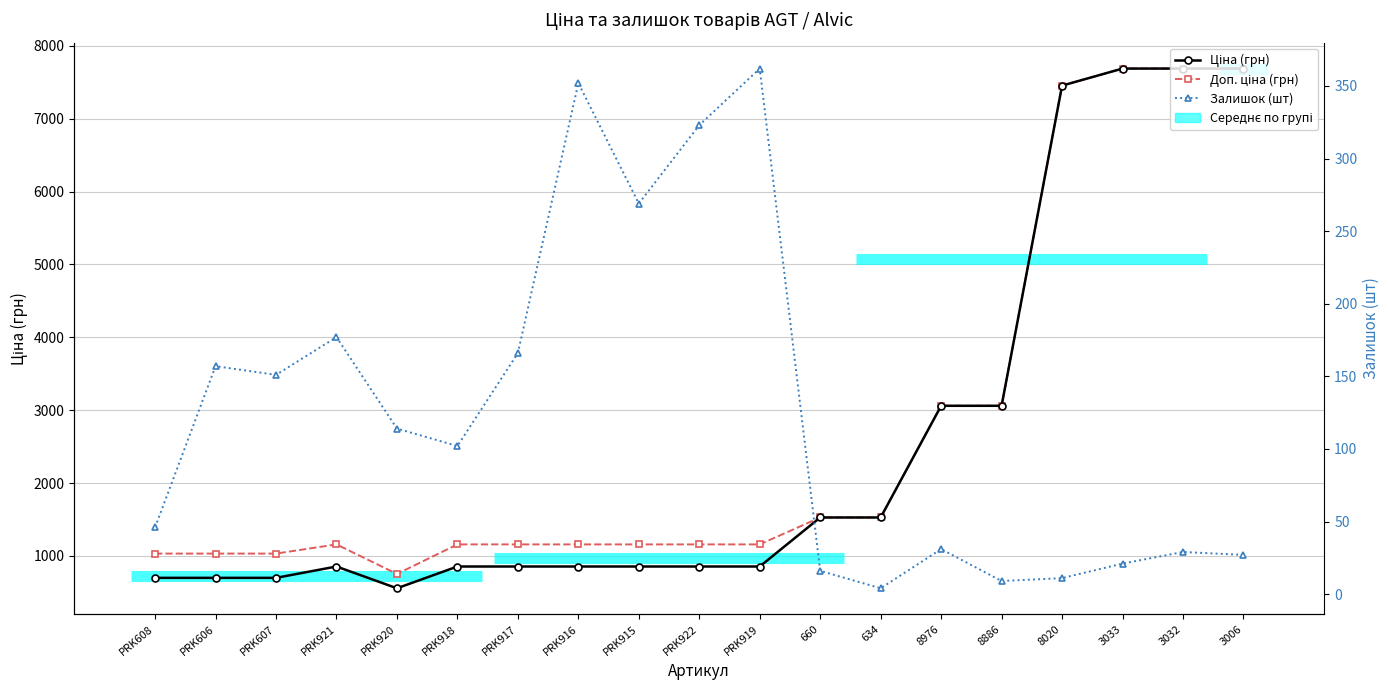

True or false: Ціна (грн) and Доп. ціна (грн) intersect in this chart.

False